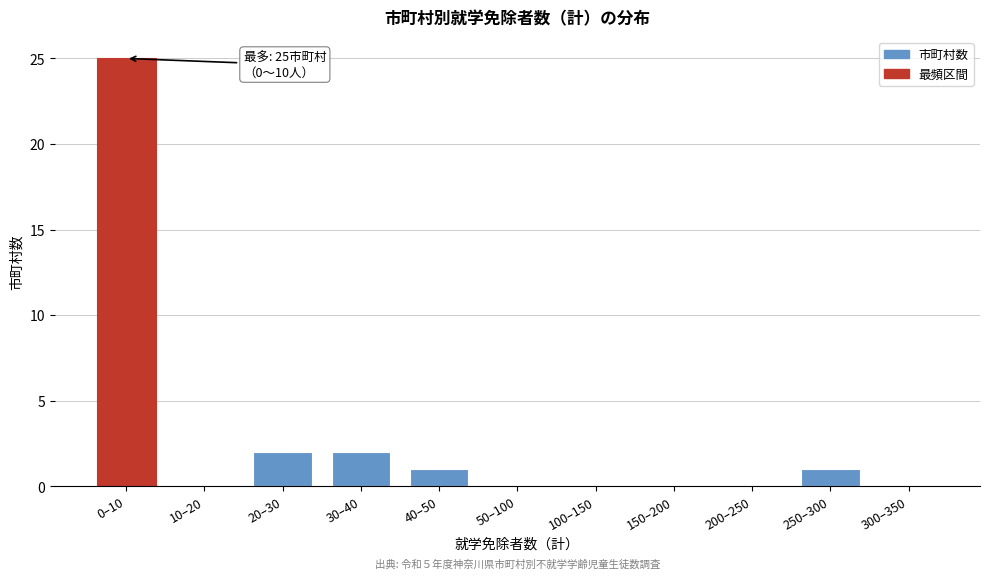

Reading left to right, what are all the values shown in this chart?

0–10=25	10–20=0	20–30=2	30–40=2	40–50=1	50–100=0	100–150=0	150–200=0	200–250=0	250–300=1	300–350=0